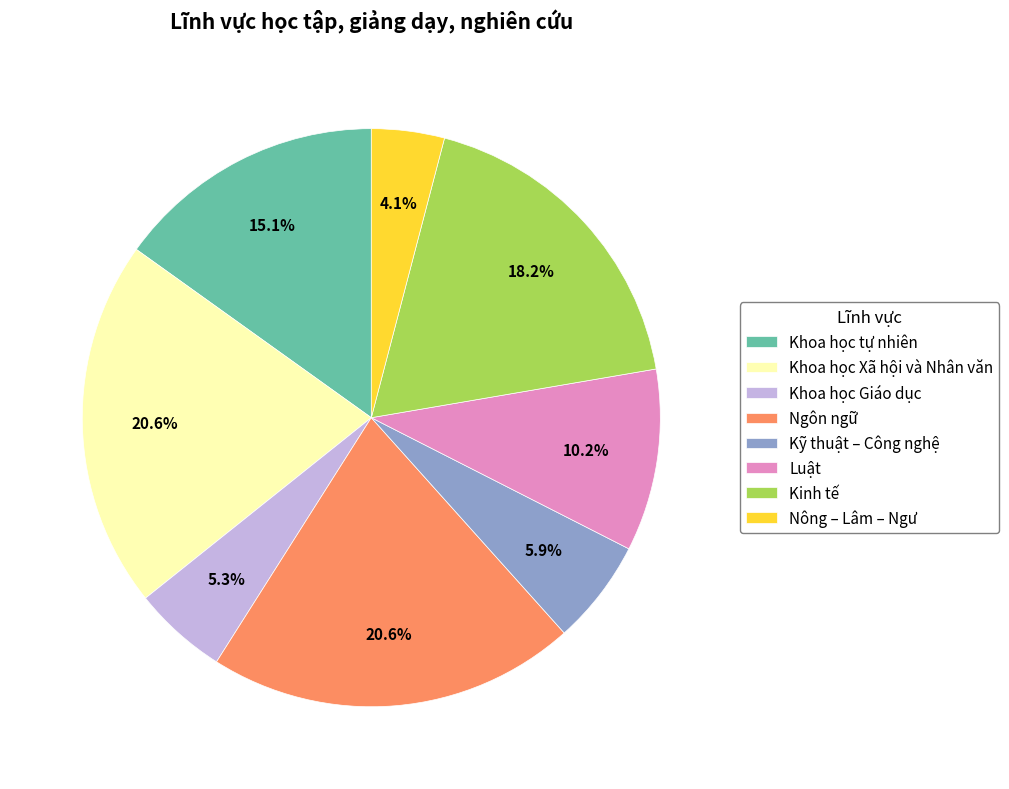

What is the smallest slice in the pie chart?

Nông – Lâm – Ngư